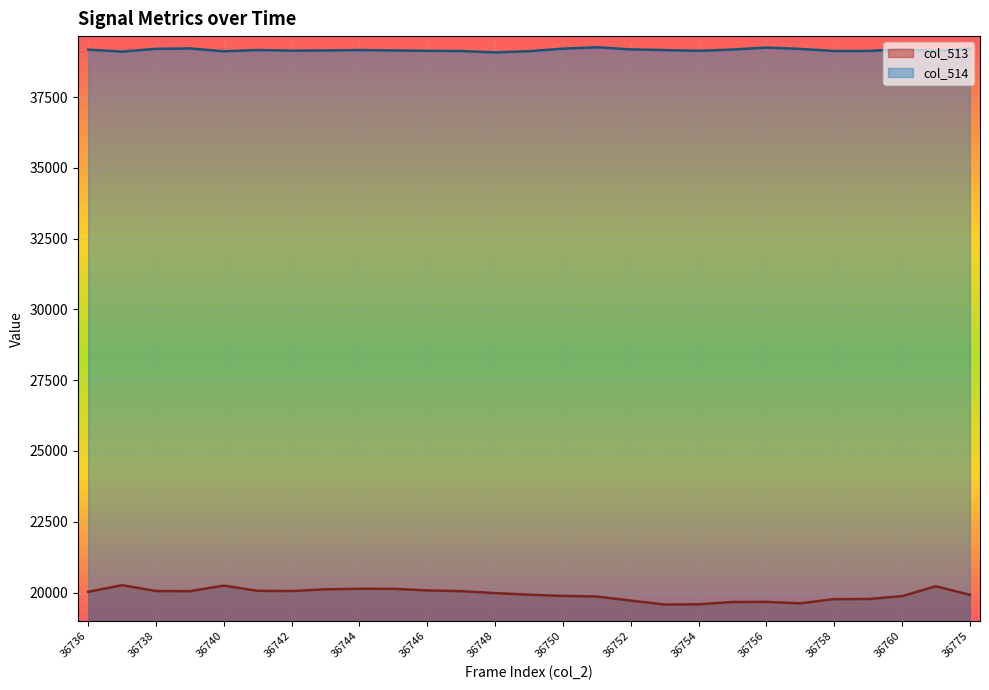

At which category does col_514 reach its first local valley?

36737